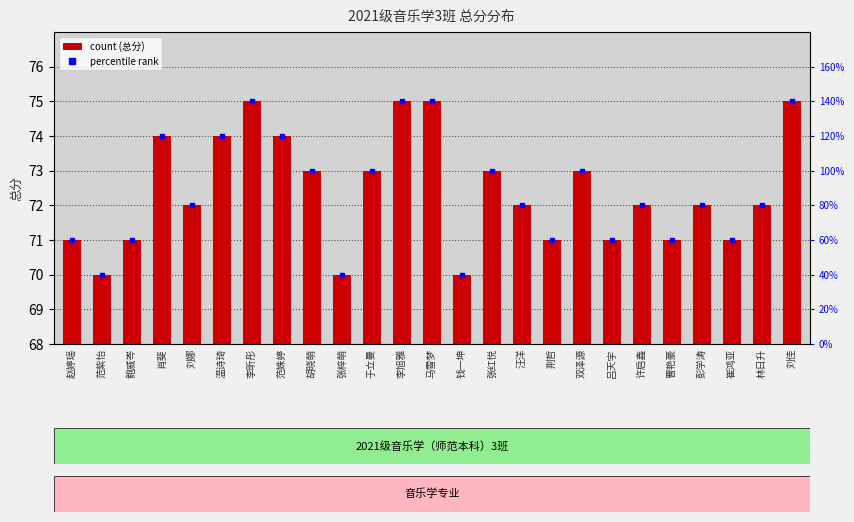

List the labels in order of value, smallest first.

范紫怡, 张梓萌, 钱一坤, 赵婷瑶, 鲍威岑, 荆哲, 吕天宇, 曹艳豪, 崔鸿亚, 刘娜, 汪洋, 许启鑫, 彭学涛, 林日升, 胡晓萌, 于立曼, 张红悦, 双泽源, 肖斐, 温诗琦, 范姝婷, 李昕彤, 李旭雅, 马雪梦, 刘佳